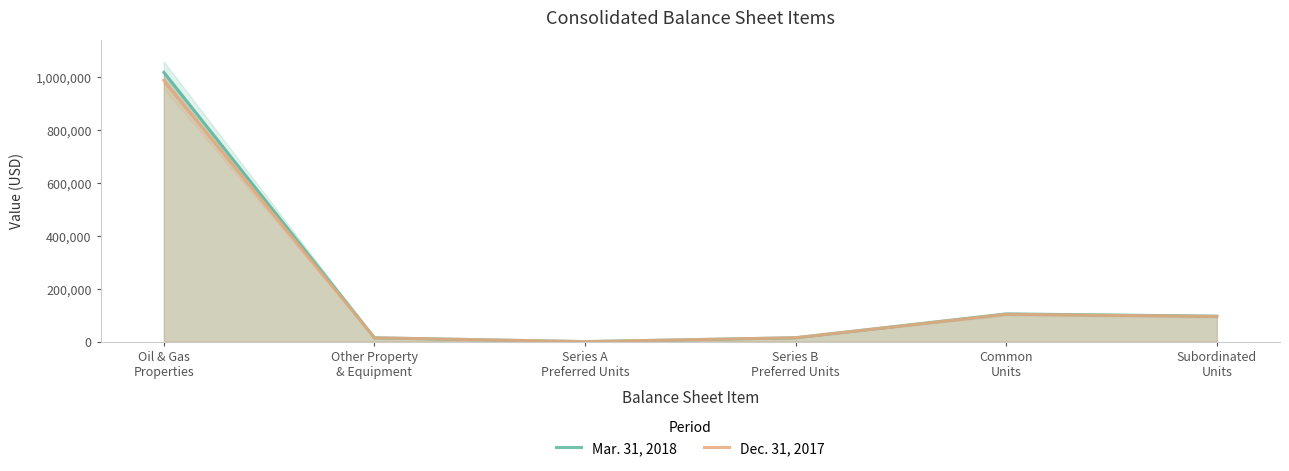

List the series in order of their peak value, lowest first.

Dec. 31, 2017, Mar. 31, 2018